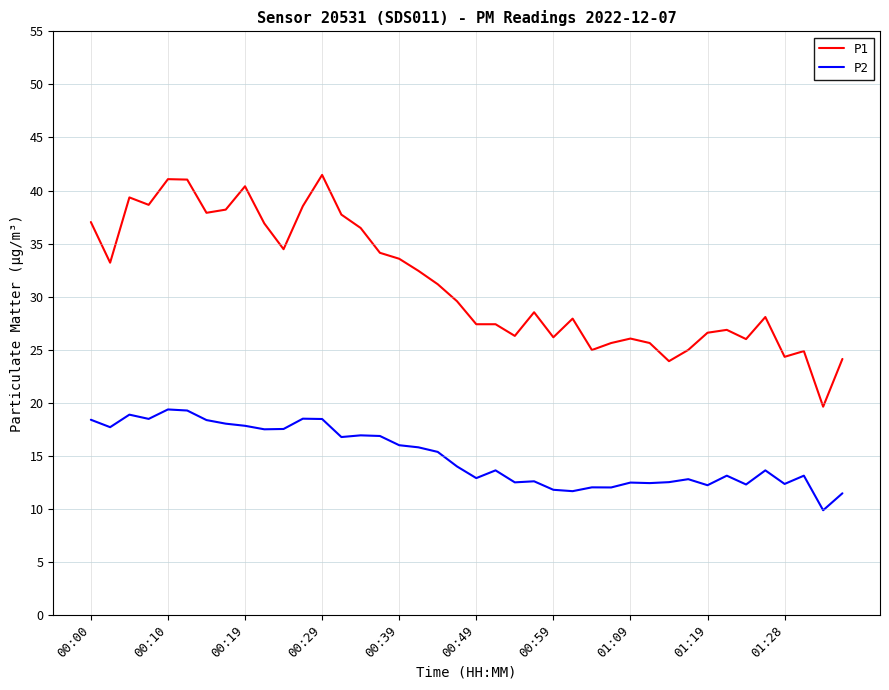

What is the sum of all P2 values?

597.6